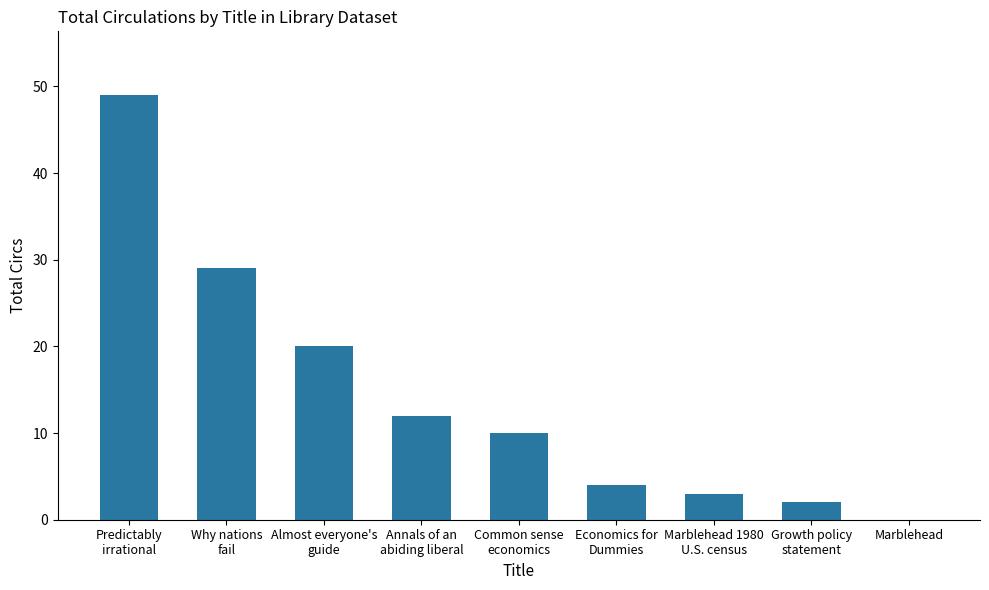

What is the maximum value shown in the chart?

49